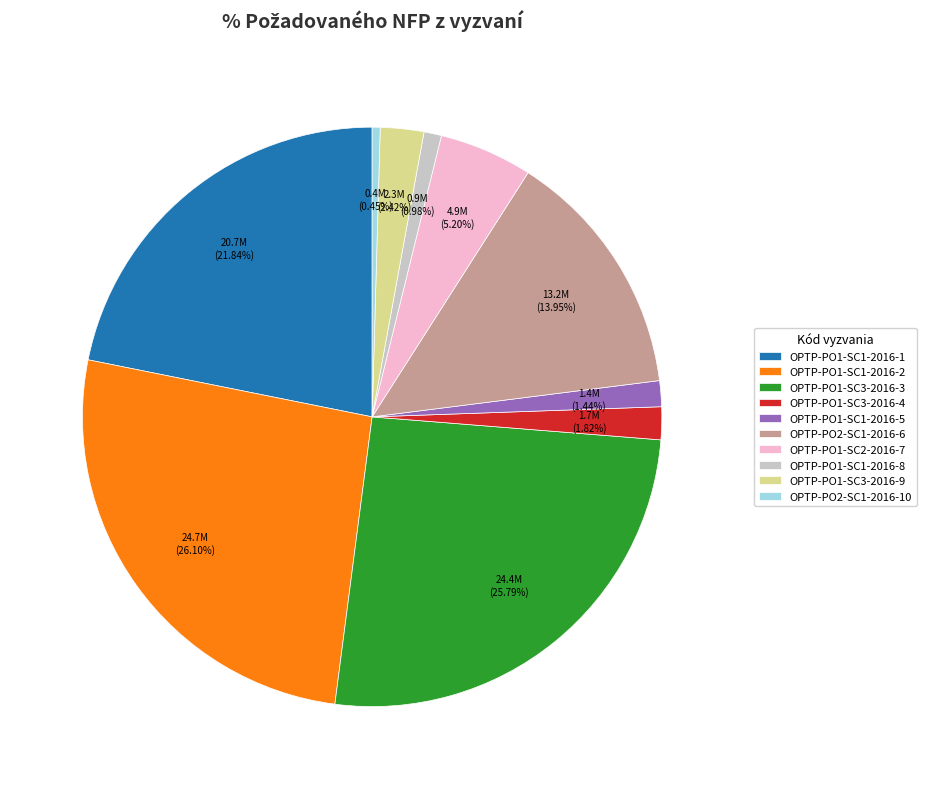

Approximately how many times larger is the value at OPTP-PO1-SC2-2016-7 compared to OPTP-PO1-SC3-2016-9?

2.1